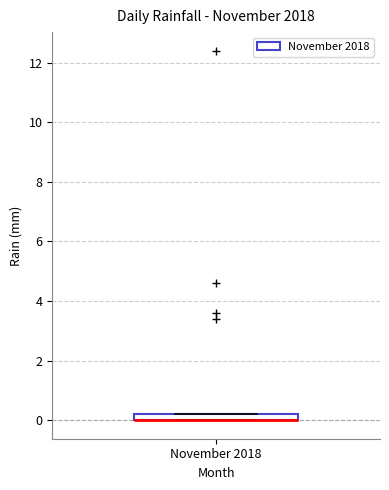

Where is the upper edge of the box for November 2018 on the y-axis? The values are not printed on the chart, so give them approximately, as read against the axis.

0.2